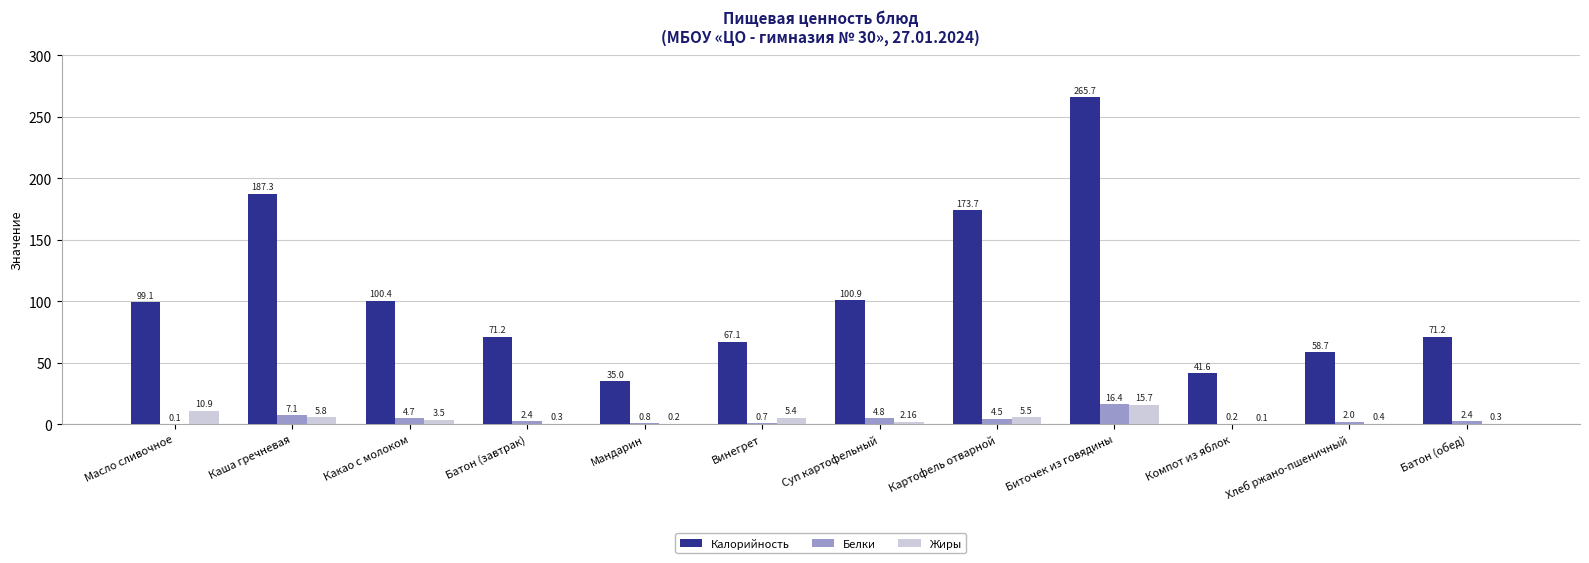

Which series has the widest spread of values?

Калорийность